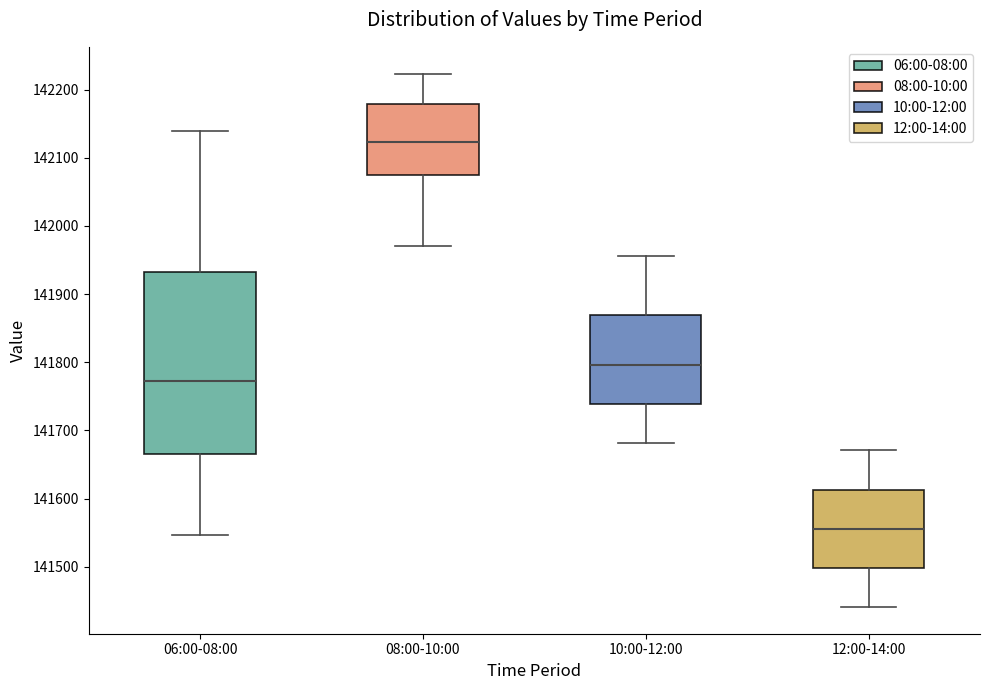

Which box's median line is the highest?

08:00-10:00